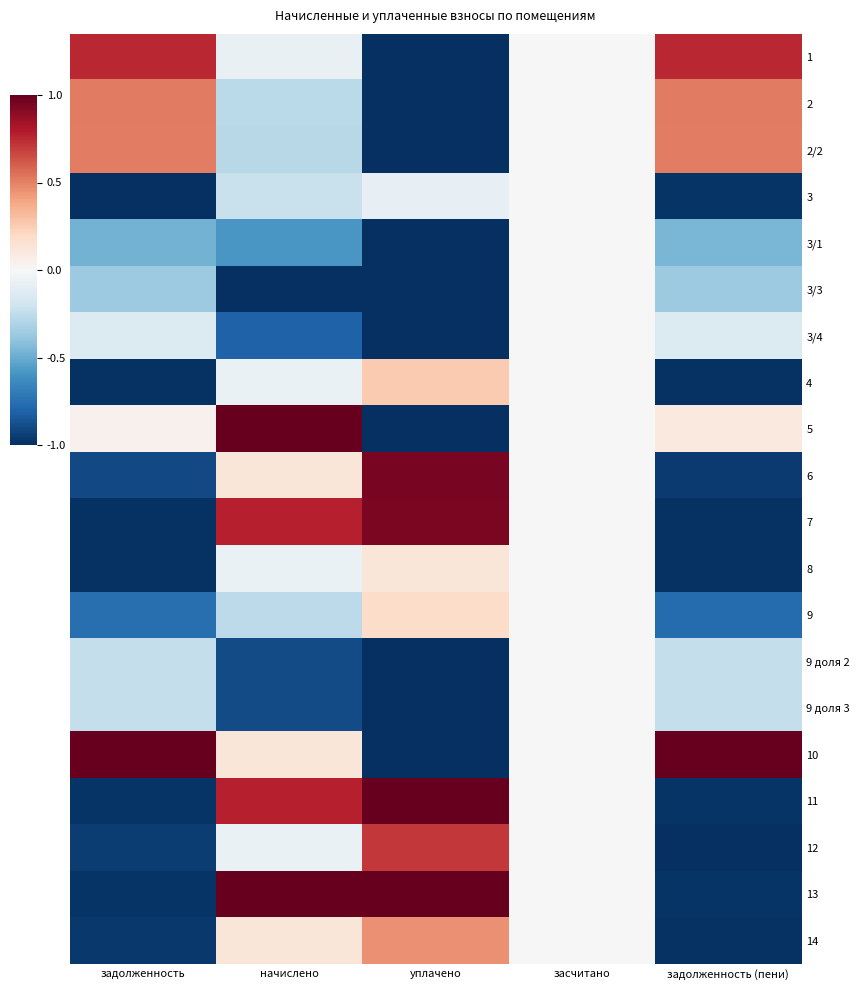

List the series in order of their peak value, lowest first.

3, 3/1, 3/3, 3/4, 9 доля 2, 9 доля 3, 8, 9, 4, 14, 2/2, 2, 12, 1, 7, 6, 11, 5, 10, 13